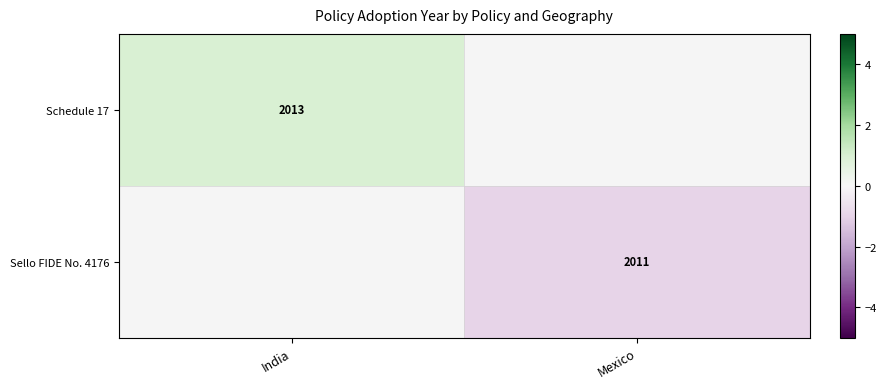

The Sello FIDE No. 4176 series shows 2973 at Mexico. True or false?

False